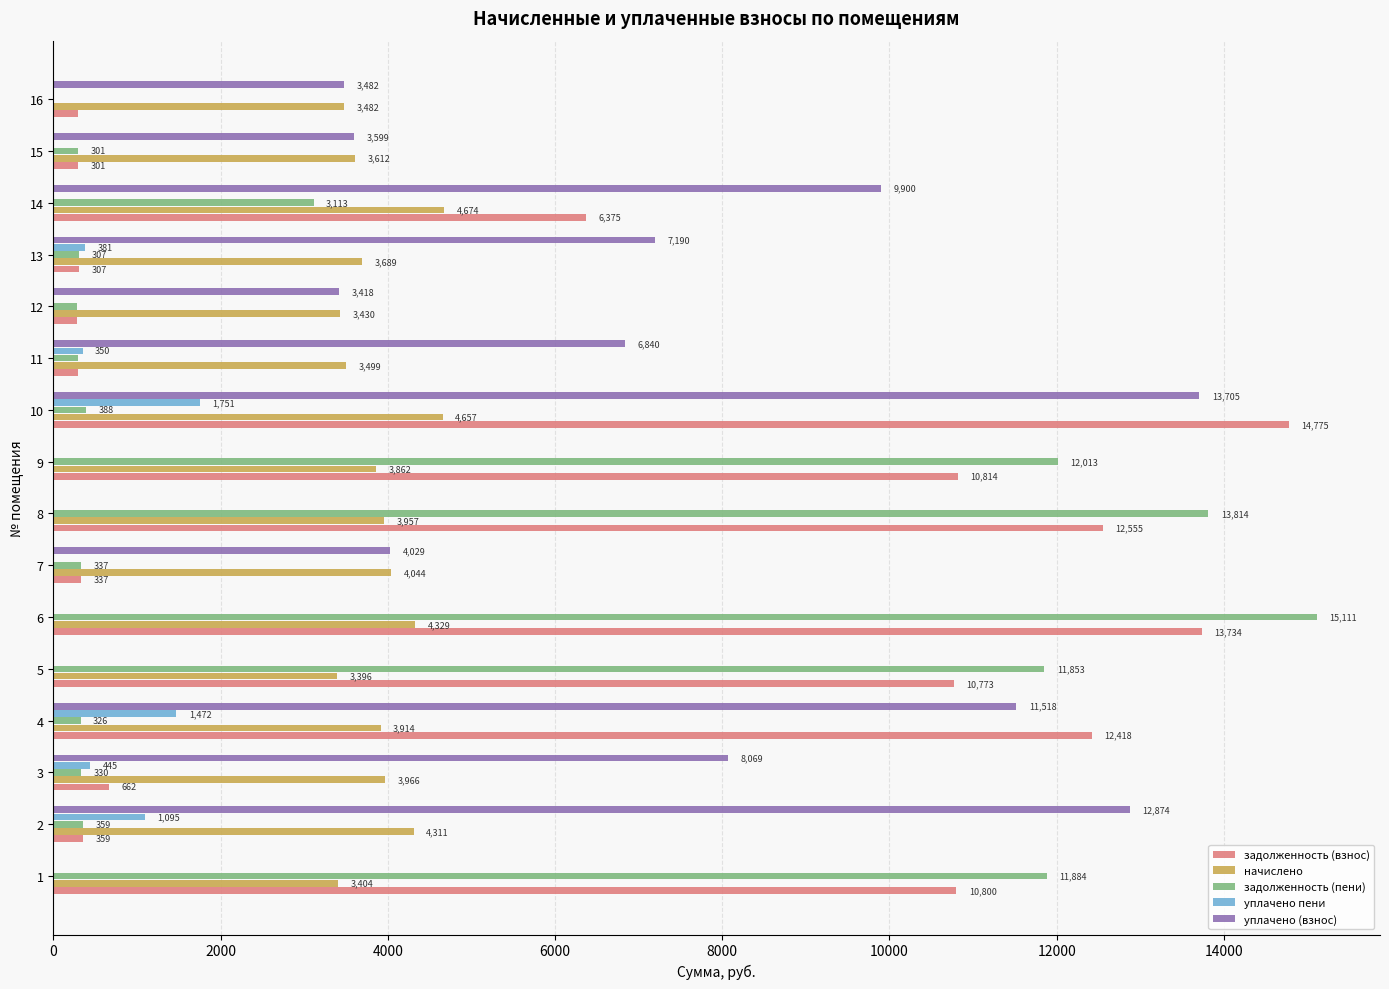

How many data points in уплачено пени are above 0?

6